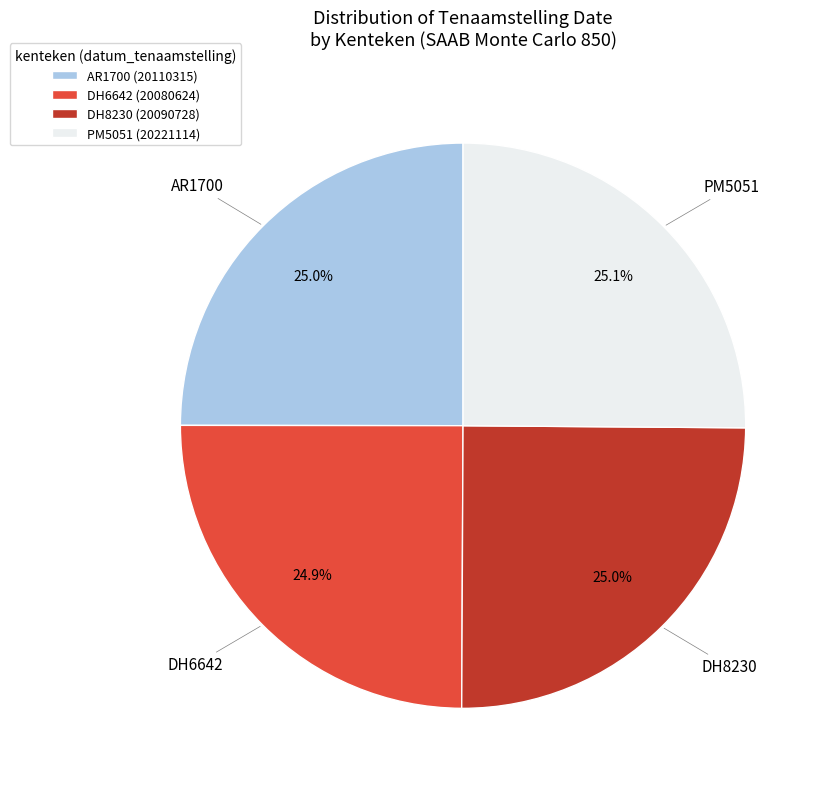

To the nearest percent, what portion does DH8230 represent?

25%